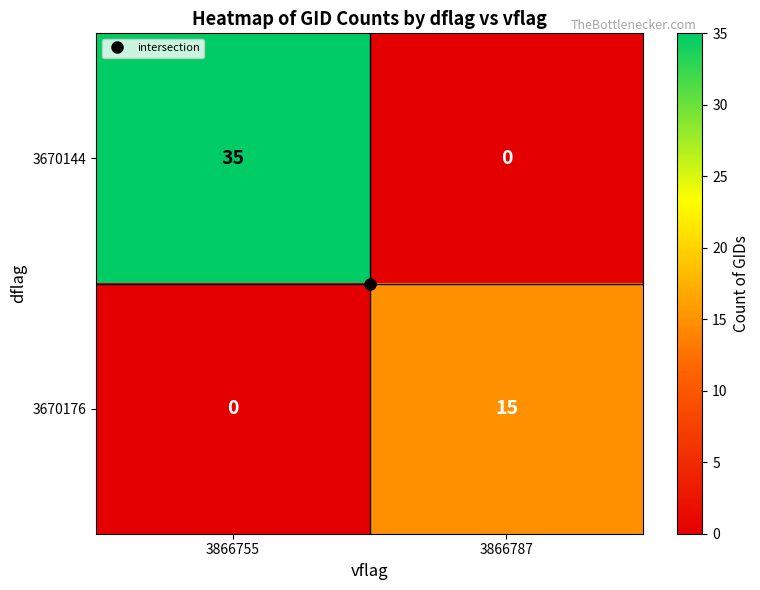

What is the total value across all series at 3866787?

15